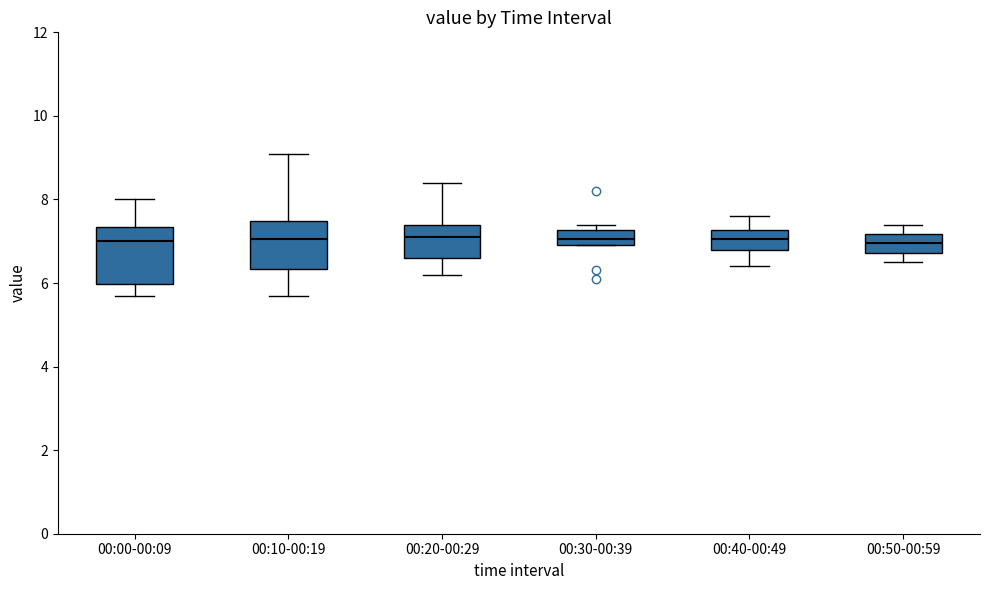

Reading left to right, read every box against the y-axis: the position of its median line, the range the box covers, and the ends of its whiskers. The values are not printed on the chart, so give them approximately, as read against the axis.

00:00-00:09: median 7.0, box 6.0 to 7.4, whiskers 5.8 to 8.0
00:10-00:19: median 7.0, box 6.4 to 7.4, whiskers 5.8 to 9.2
00:20-00:29: median 7.2, box 6.6 to 7.4, whiskers 6.2 to 8.4
00:30-00:39: median 7.0 (inside the box), box 7.0 to 7.2, whiskers 7.0 to 7.4
00:40-00:49: median 7.0, box 6.8 to 7.2, whiskers 6.4 to 7.6
00:50-00:59: median 7.0, box 6.8 to 7.2, whiskers 6.6 to 7.4